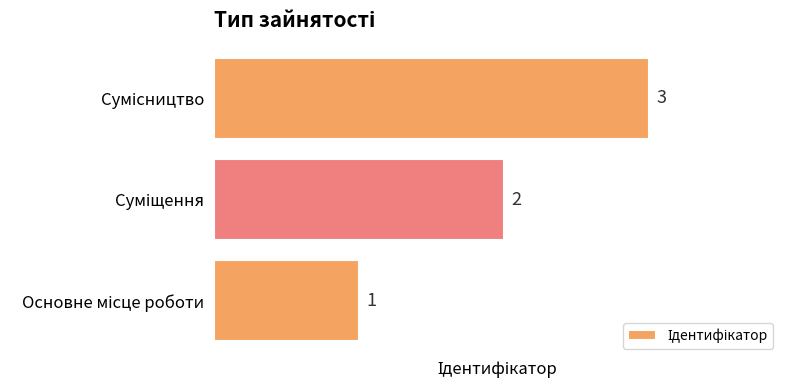

What is the sum of all values?

6